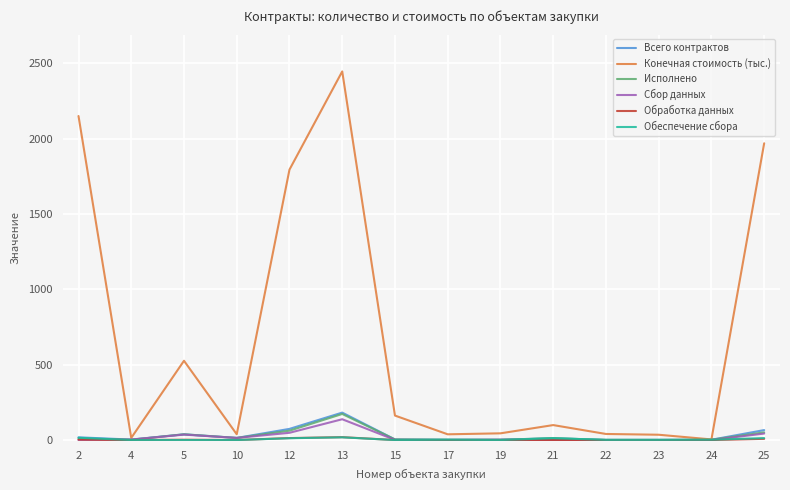

What is the greatest value displayed?

2445.7